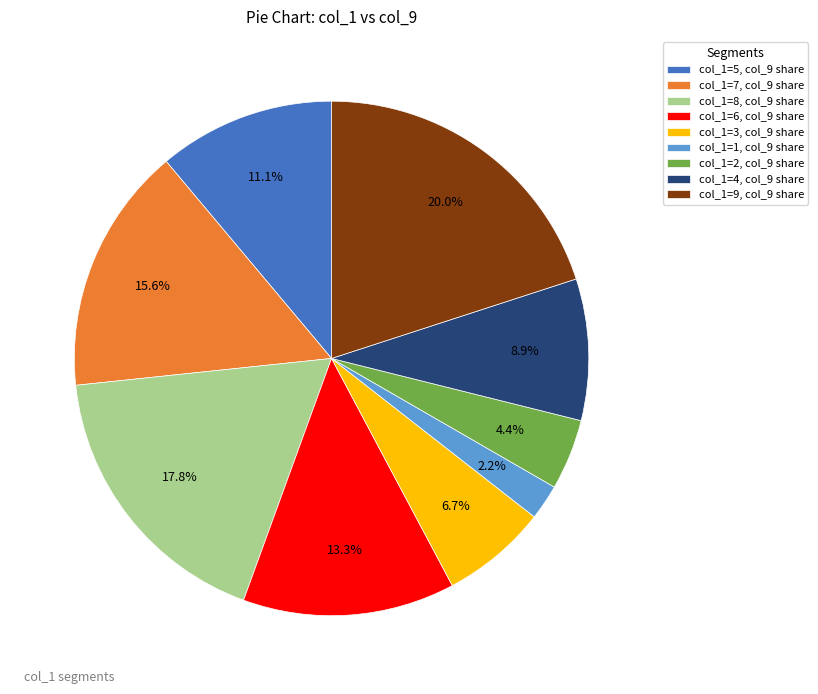

What is the smallest slice in the pie chart?

col_1=1, col_9 share